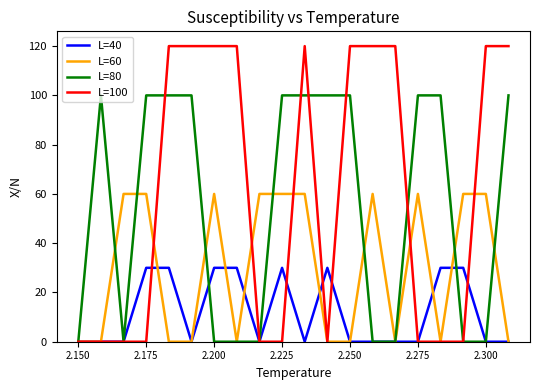

Rank the series by their maximum value, from highest to lowest.

L=100, L=80, L=60, L=40